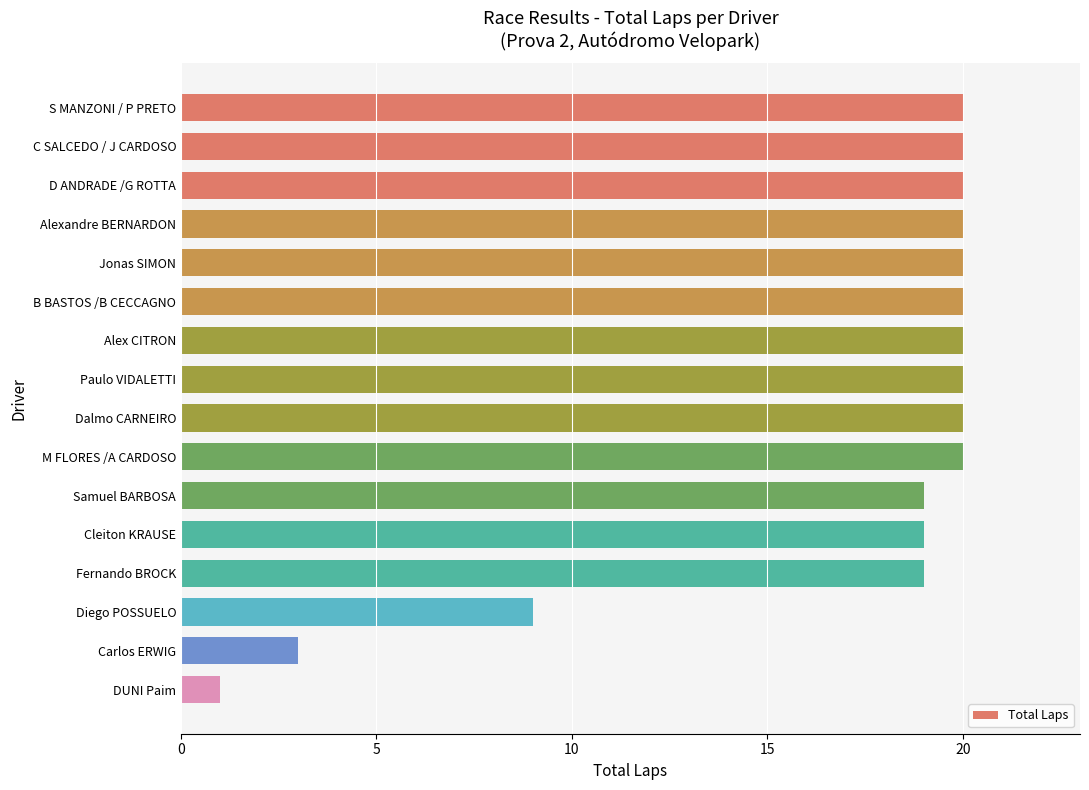

The chart shows a value of 4 at D ANDRADE /G ROTTA. True or false?

False